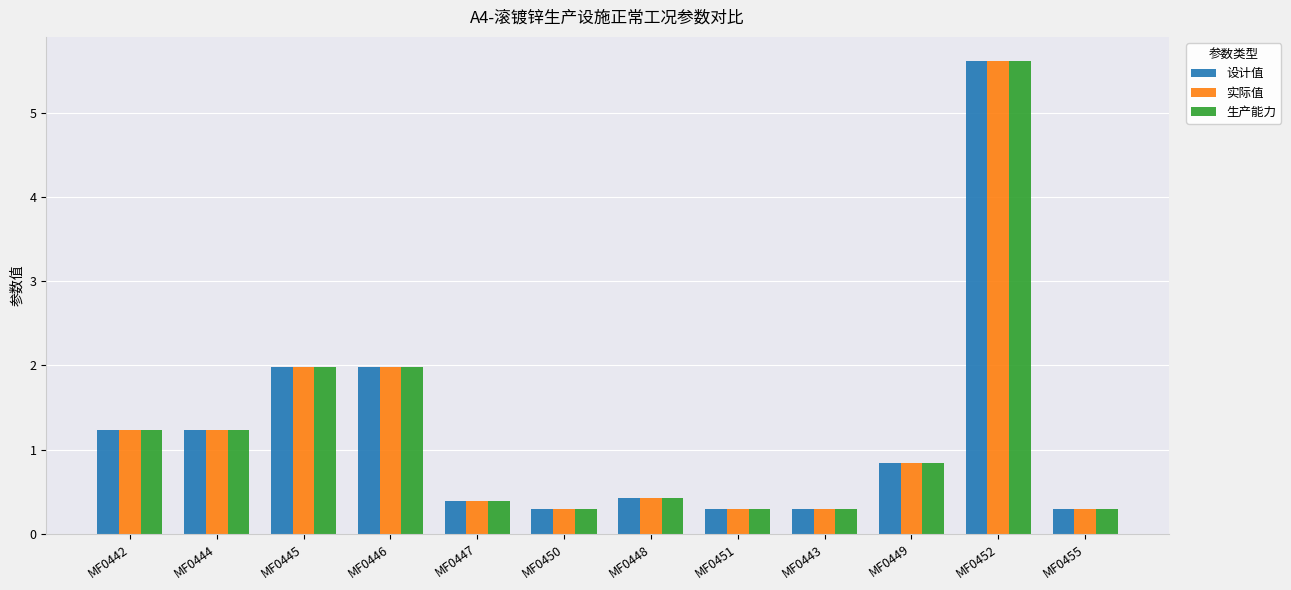

Reading left to right, what are all the values shown in this chart?

设计值: MF0442=1.2	MF0444=1.2	MF0445=2.0	MF0446=2.0	MF0447=0.4	MF0450=0.3	MF0448=0.4	MF0451=0.3	MF0443=0.3	MF0449=0.8	MF0452=5.6	MF0455=0.3
实际值: MF0442=1.2	MF0444=1.2	MF0445=2.0	MF0446=2.0	MF0447=0.4	MF0450=0.3	MF0448=0.4	MF0451=0.3	MF0443=0.3	MF0449=0.8	MF0452=5.6	MF0455=0.3
生产能力: MF0442=1.2	MF0444=1.2	MF0445=2.0	MF0446=2.0	MF0447=0.4	MF0450=0.3	MF0448=0.4	MF0451=0.3	MF0443=0.3	MF0449=0.8	MF0452=5.6	MF0455=0.3